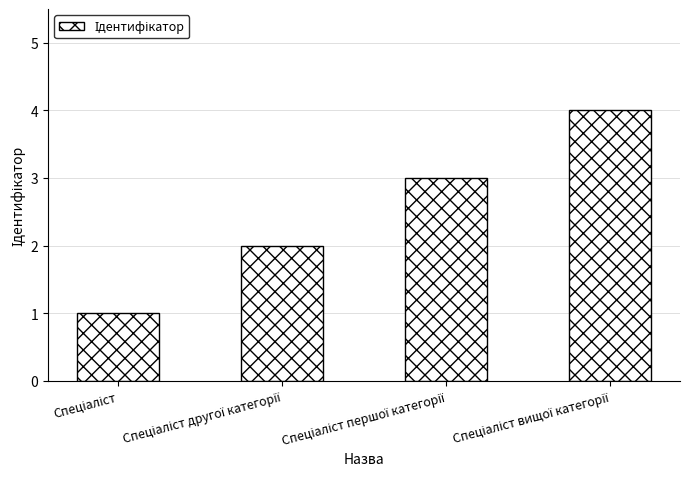

What is the maximum value shown in the chart?

4